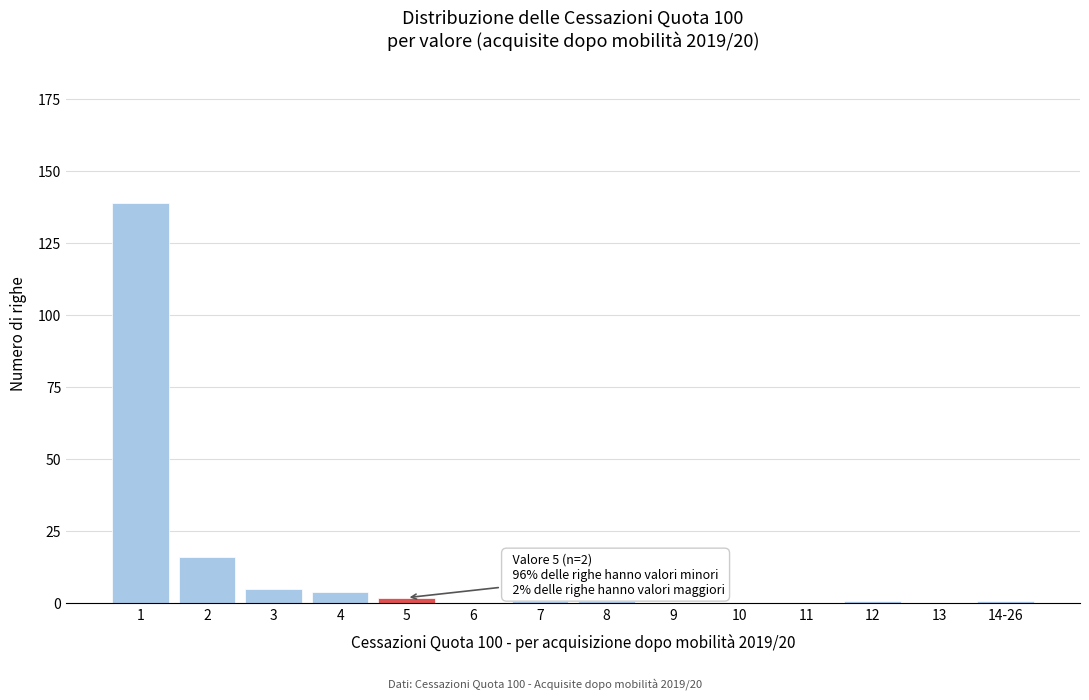

Reading left to right, extract all data points from this chart.

1=139	2=16	3=5	4=4	5=2	6=0	7=1	8=1	9=0	10=0	11=0	12=1	13=0	14-26=1